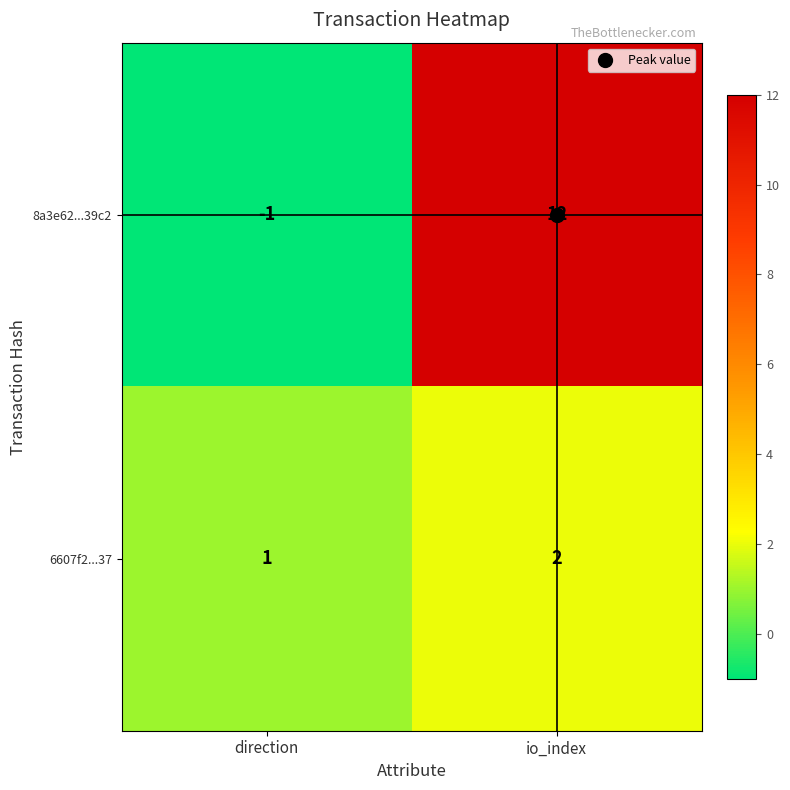

Rank the series by their average value, from highest to lowest.

8a3e62...39c2, 6607f2...37